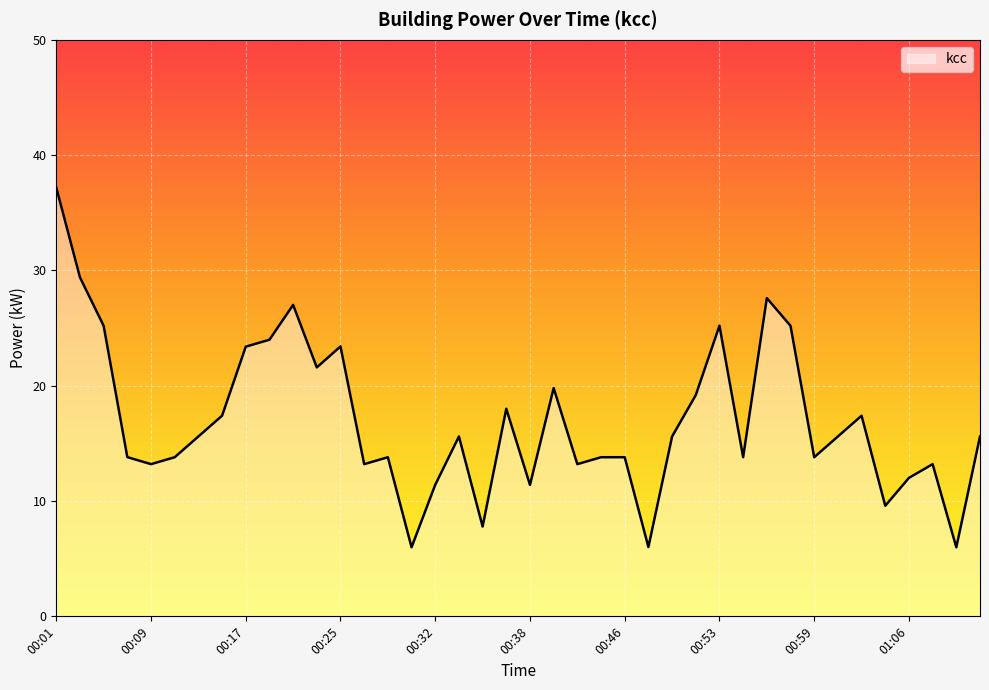

What is the greatest value displayed?

37.2